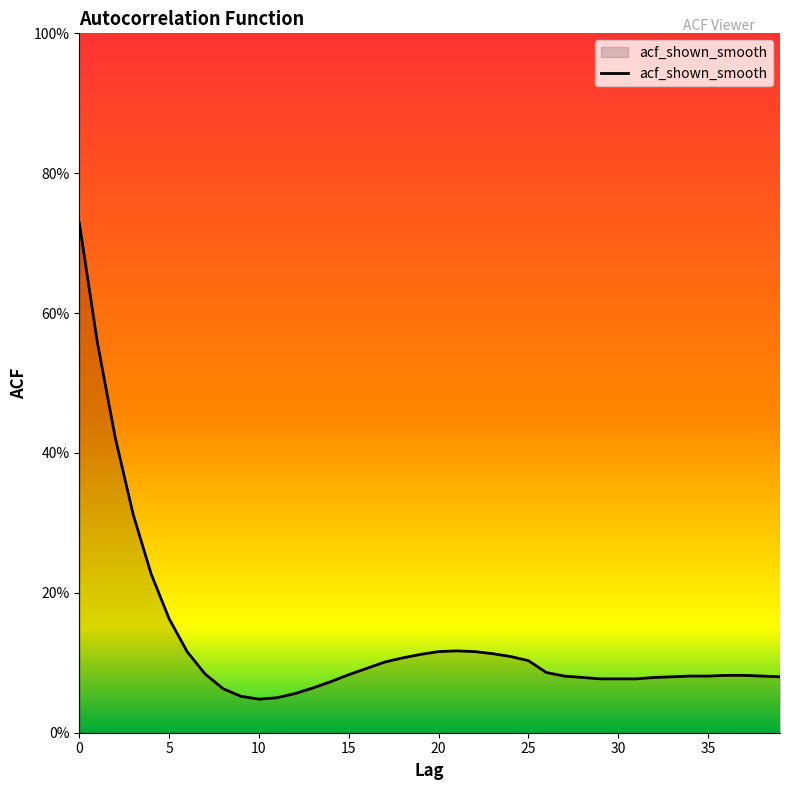

What is the value of the 37th point from the left?

0.1